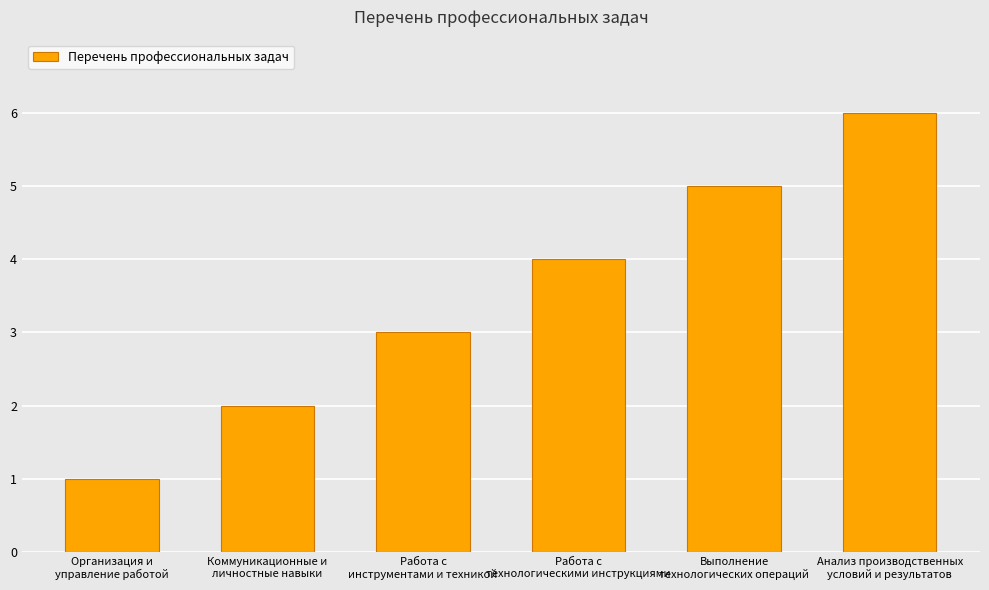

What position from the left is Работа с
технологическими инструкциями?

4